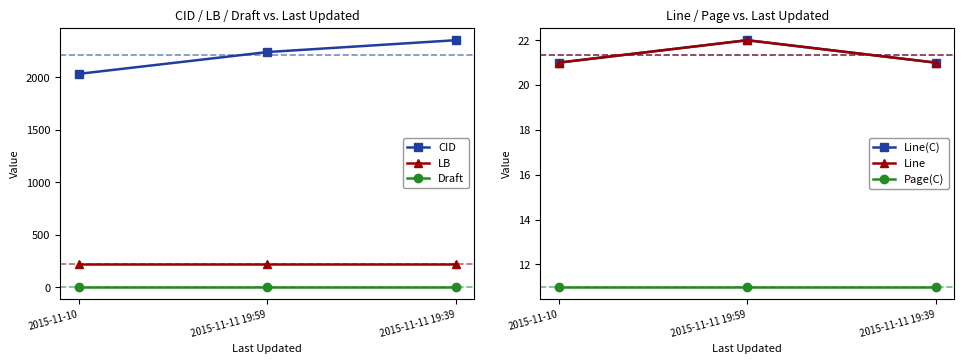

Reading left to right, what are all the values shown in this chart?

CID: 2015-11-10=2034	2015-11-11 19:59=2242	2015-11-11 19:39=2355
LB: 2015-11-10=216	2015-11-11 19:59=216	2015-11-11 19:39=216
Draft: 2015-11-10=3	2015-11-11 19:59=3	2015-11-11 19:39=3
Line(C): 2015-11-10=21	2015-11-11 19:59=22	2015-11-11 19:39=21
Line: 2015-11-10=21	2015-11-11 19:59=22	2015-11-11 19:39=21
Page(C): 2015-11-10=11	2015-11-11 19:59=11	2015-11-11 19:39=11